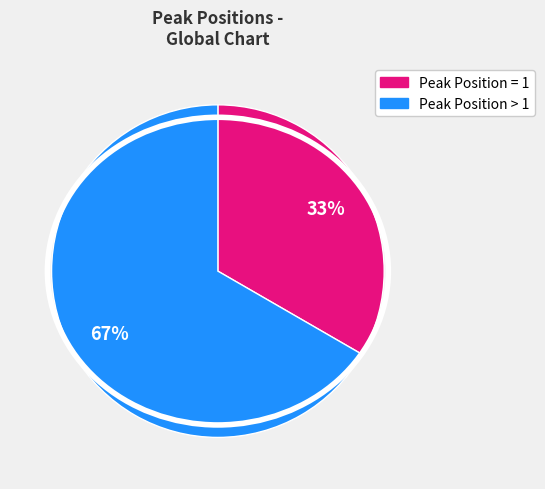

Does any single category account for the majority?

Yes